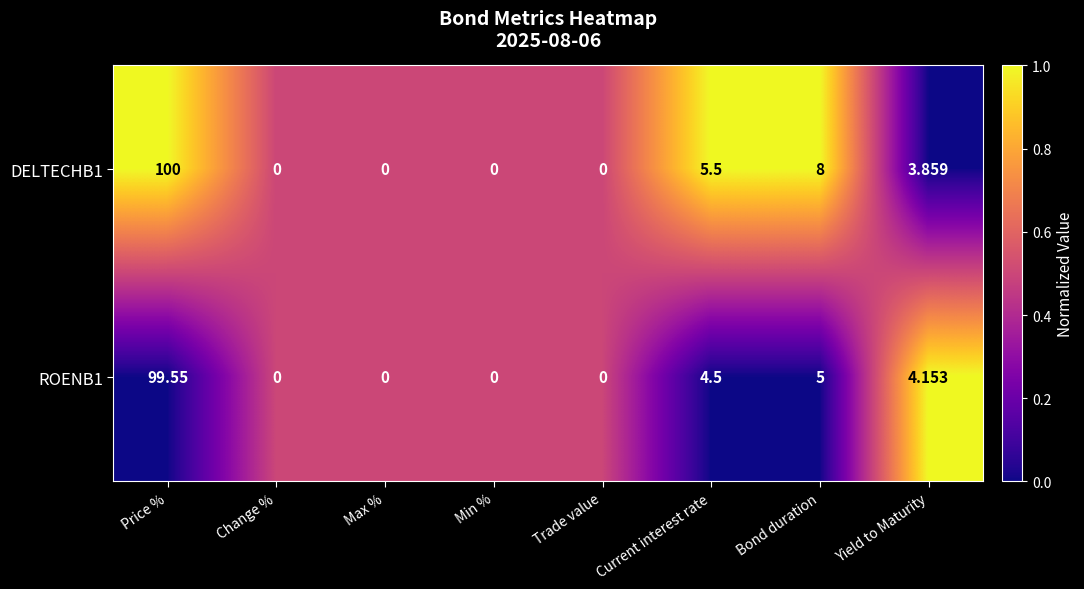

At which category does the chart reach its peak across all series?

Price %